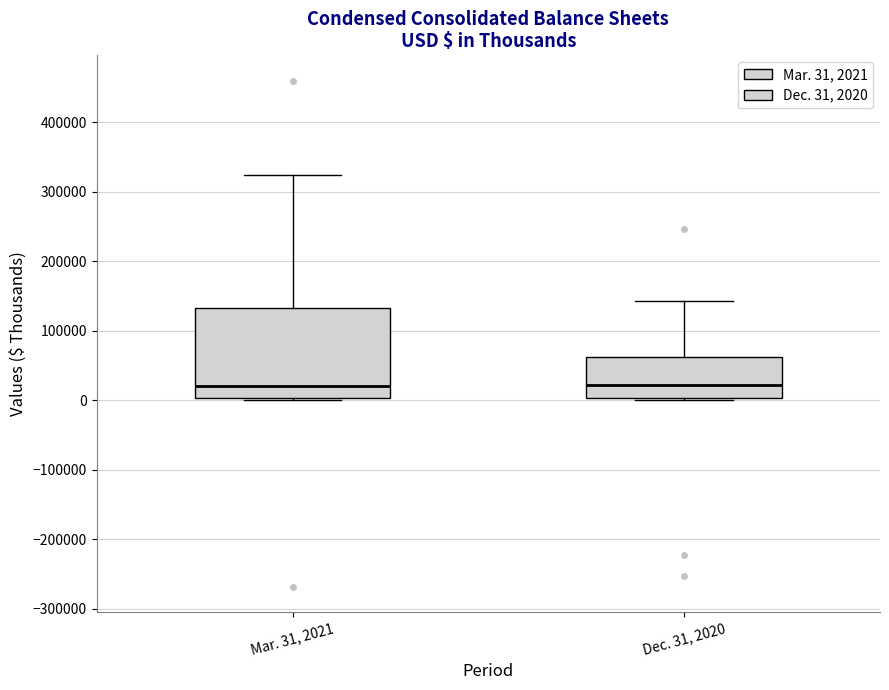

Reading left to right, read every box against the y-axis: the position of its median line, the range the box covers, and the ends of its whiskers. The values are not printed on the chart, so give them approximately, as read against the axis.

Mar. 31, 2021: median 20000, box 0 to 130000, whiskers 0 (just below the box's lower edge) to 320000
Dec. 31, 2020: median 20000, box 0 to 60000, whiskers 0 (just below the box's lower edge) to 140000